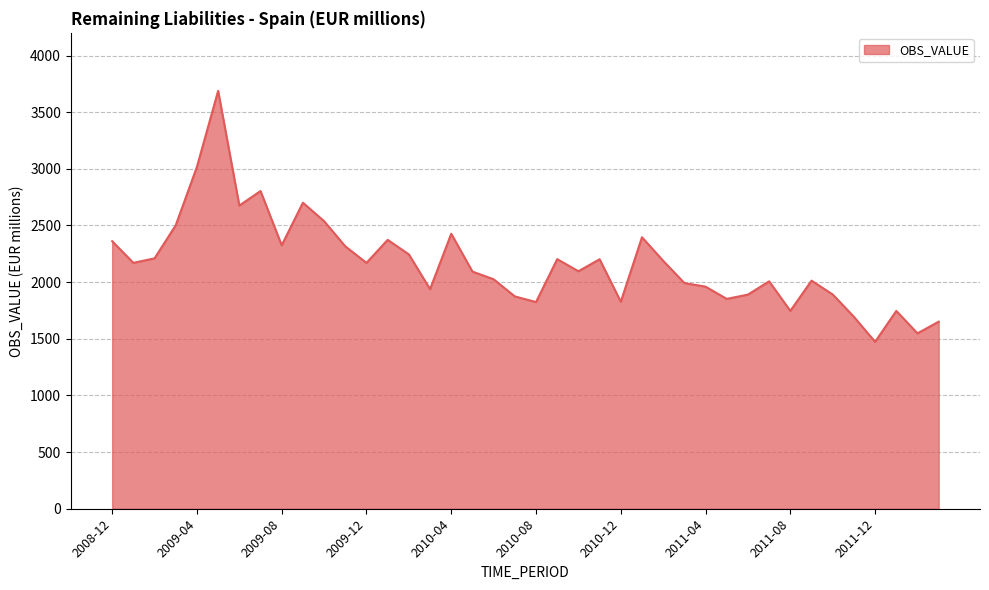

What is the smallest value displayed?

1473